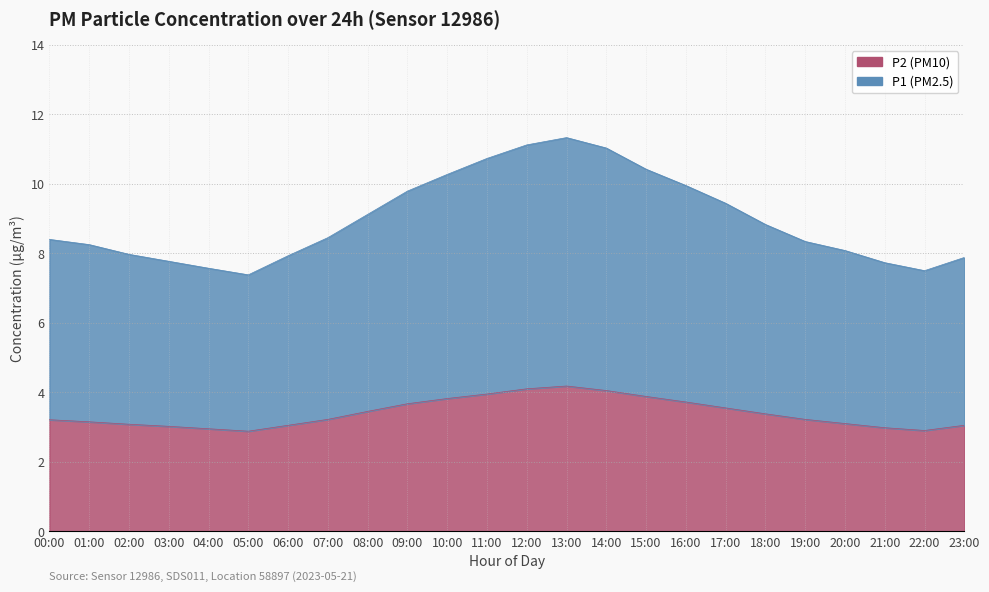

How many lines are shown in the chart?

2